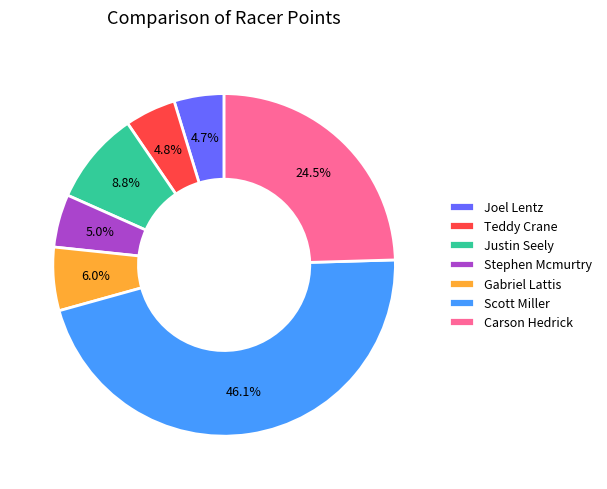

To the nearest percent, what portion does Gabriel Lattis represent?

6%